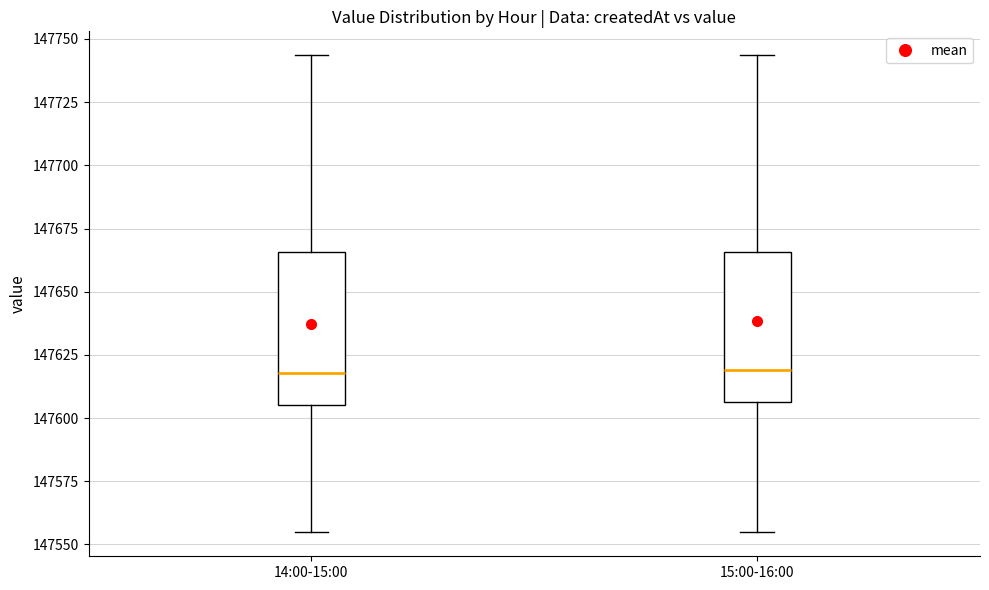

Reading left to right, transcribe this box plot: for each box, give where its median line is, the range the box spans, and where its two whiskers end, as read against the y-axis. The values are not printed on the chart, so give them approximately, as read against the axis.

14:00-15:00: median 147620, box 147605 to 147665, whiskers 147555 to 147745
15:00-16:00: median 147620, box 147605 to 147665, whiskers 147555 to 147745